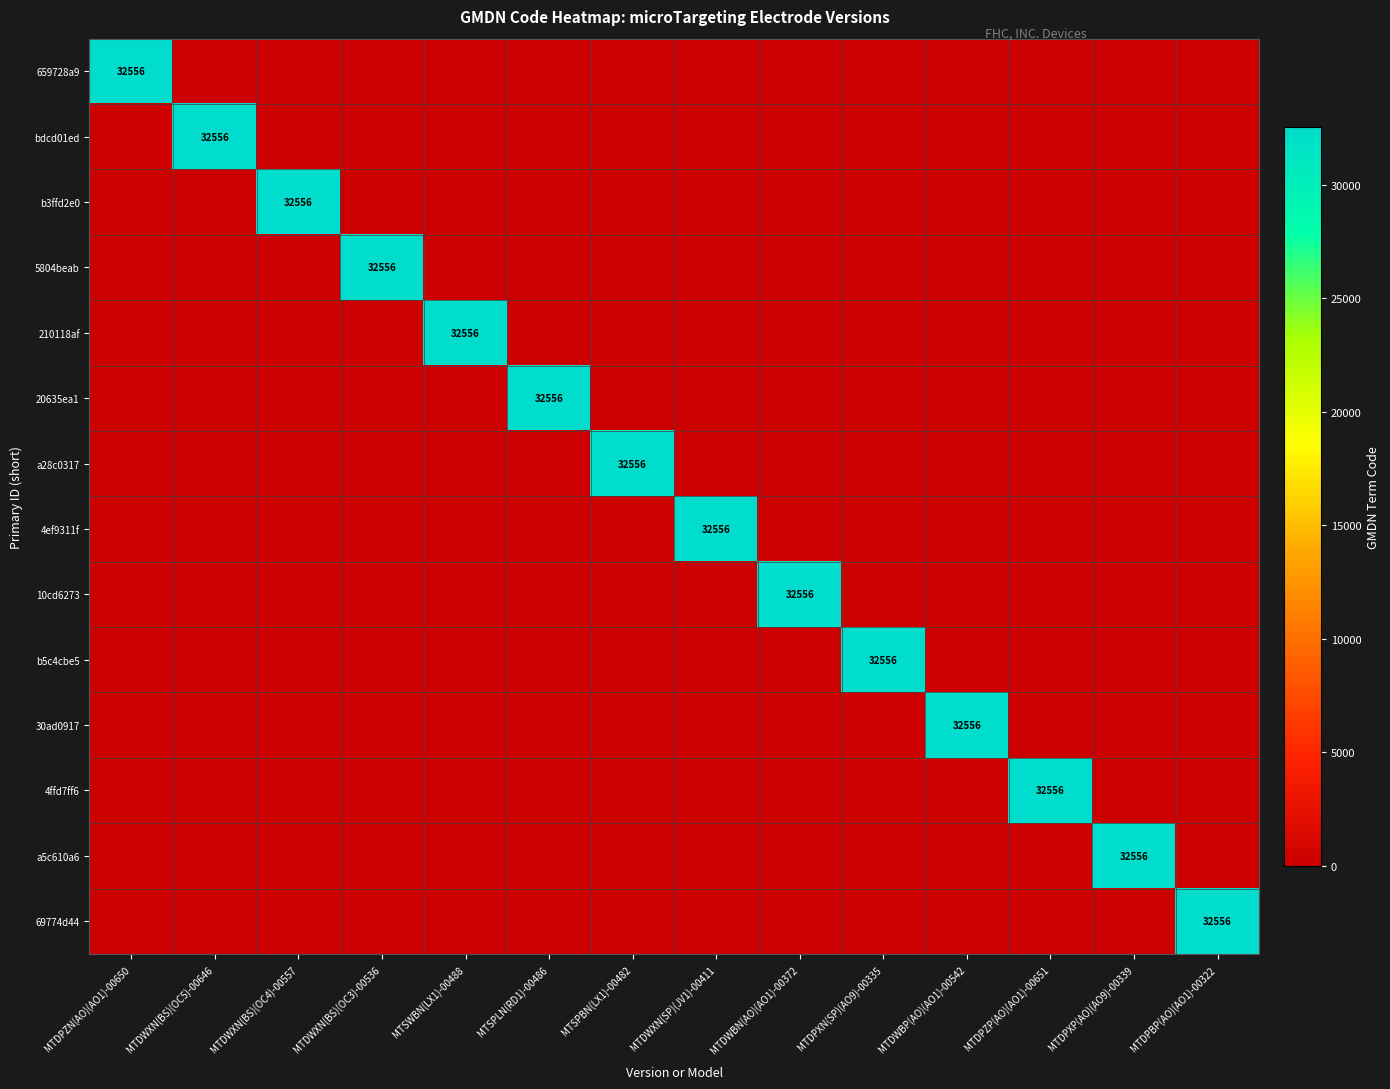

Which category has the highest value in the 30ad0917 series?

MTDWBP(AO)(AO1)-00542